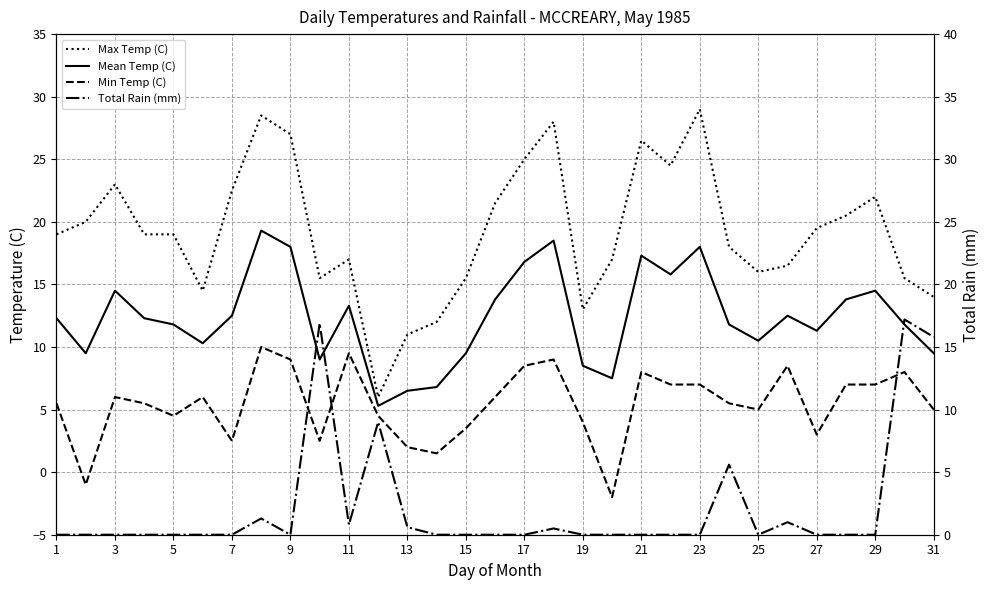

True or false: Mean Temp (C) and Min Temp (C) cross at least once.

False